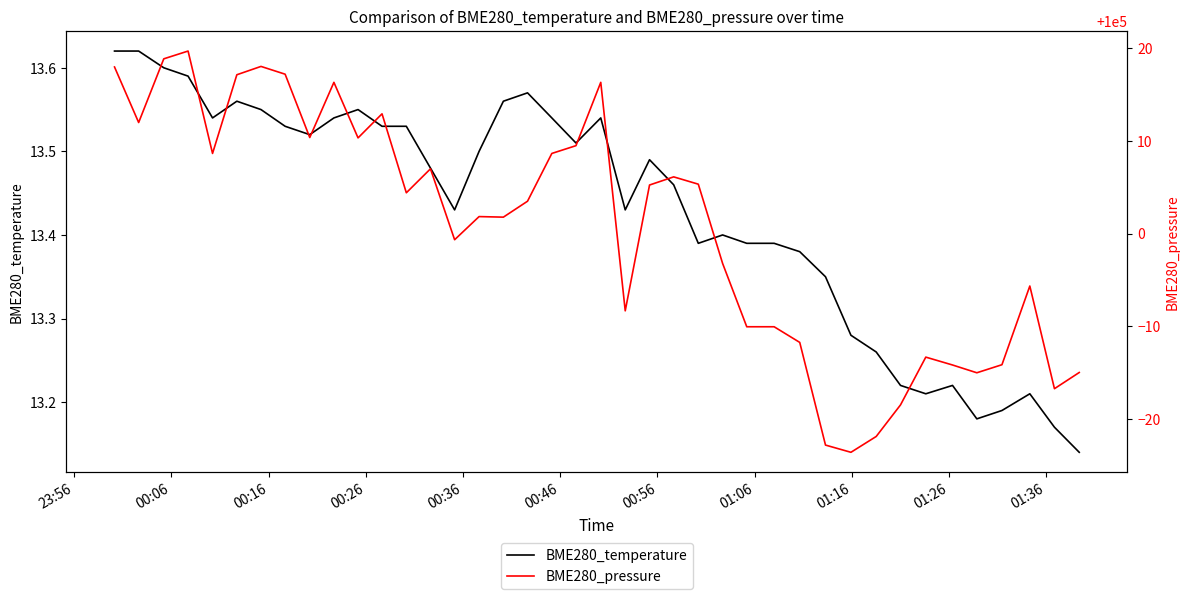

True or false: BME280_temperature and BME280_pressure intersect in this chart.

False